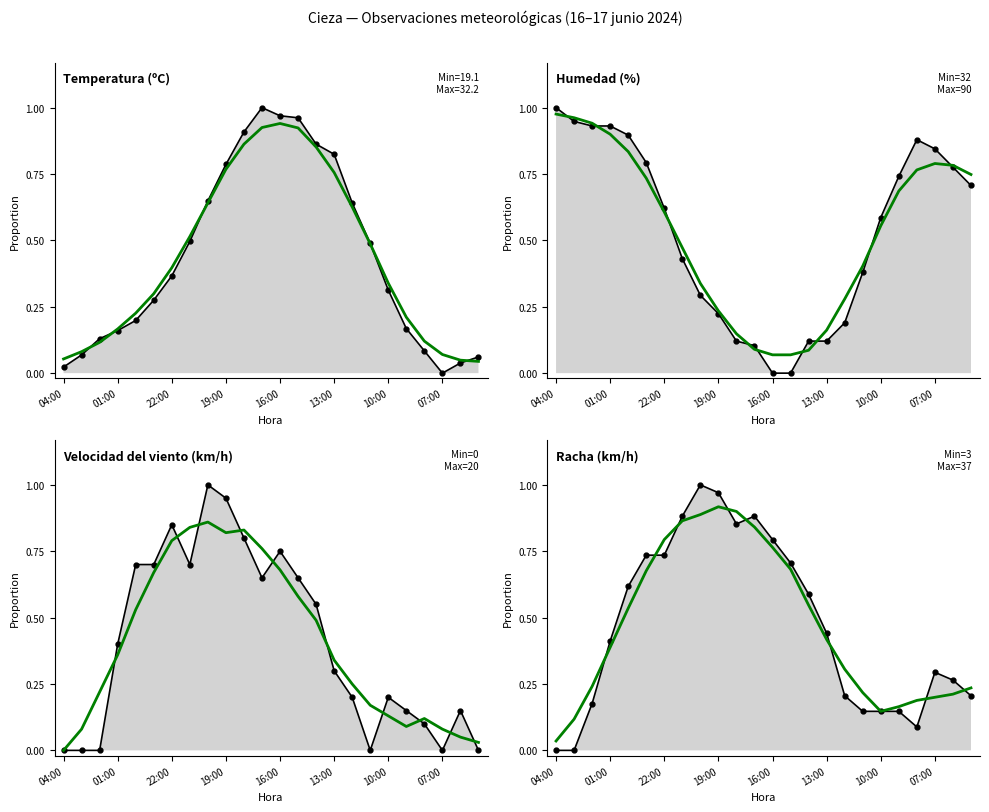

True or false: Temperatura (ºC) and Velocidad del viento (km/h) cross at least once.

True